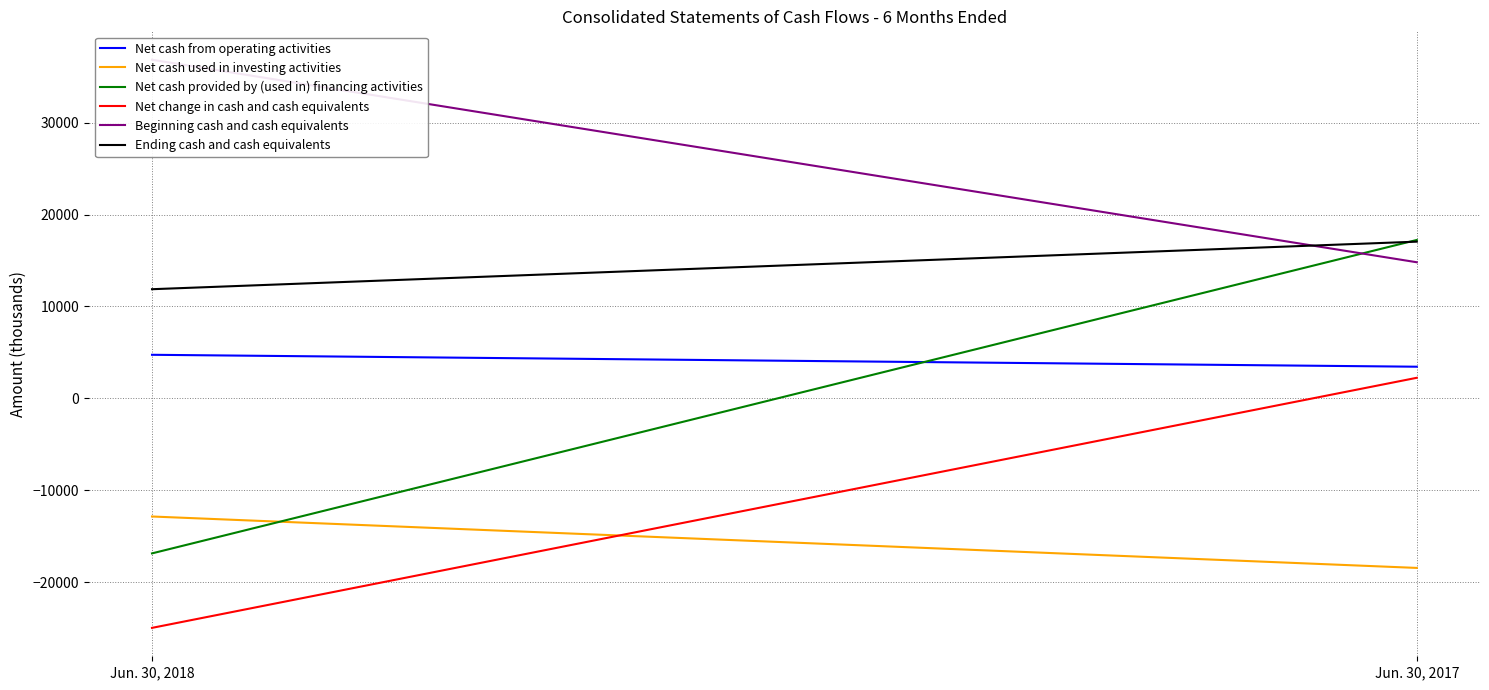

Reading left to right, transcribe all the data shown in this chart.

Net cash from operating activities: 4744	3447
Net cash used in investing activities: -12846	-18439
Net cash provided by (used in) financing activities: -16858	17233
Net change in cash and cash equivalents: -24960	2241
Beginning cash and cash equivalents: 36837	14809
Ending cash and cash equivalents: 11877	17050